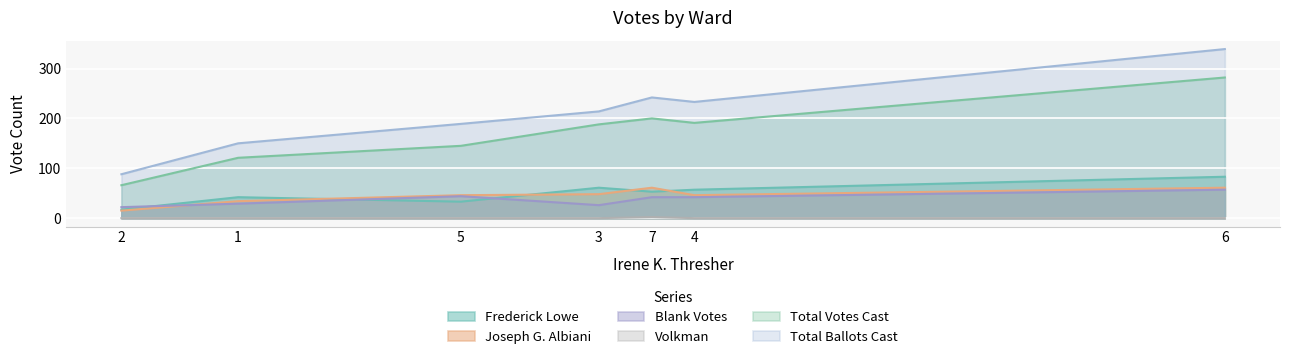

Which category has the highest value across all series?

6